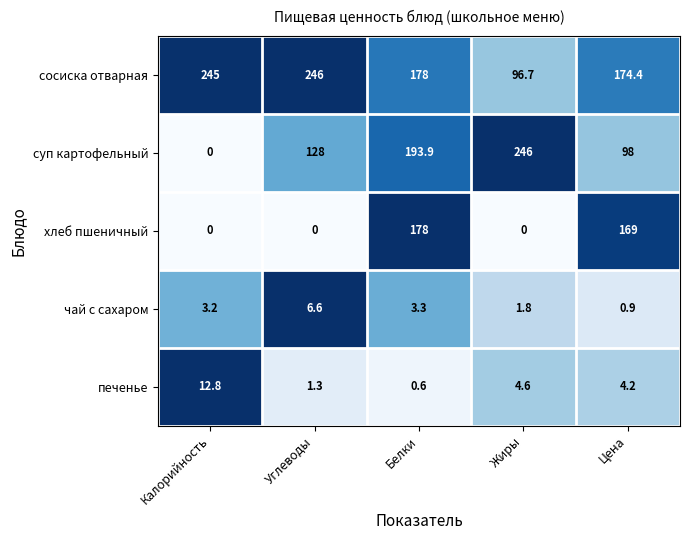

What is the difference between the second highest and minimum values in the печенье series?

4.0